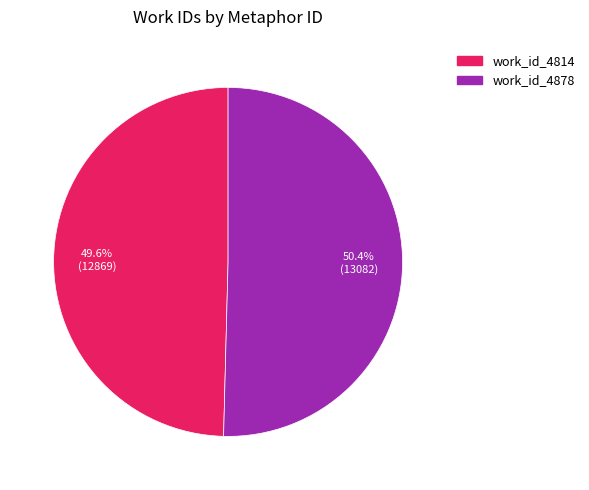

Between work_id_4878 and work_id_4814, which is larger?

work_id_4878